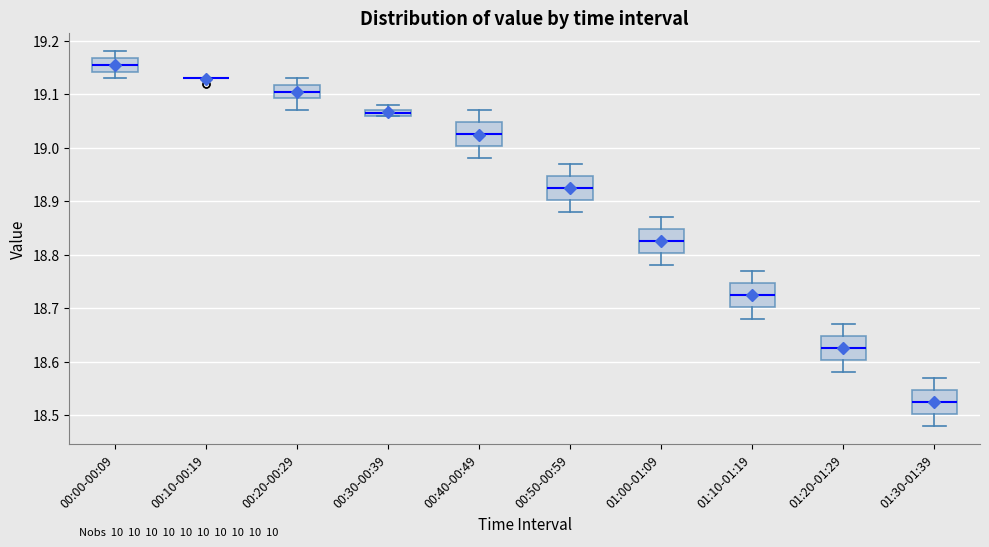

Where is the upper edge of the box for 00:40-00:49 on the y-axis? The values are not printed on the chart, so give them approximately, as read against the axis.

19.05